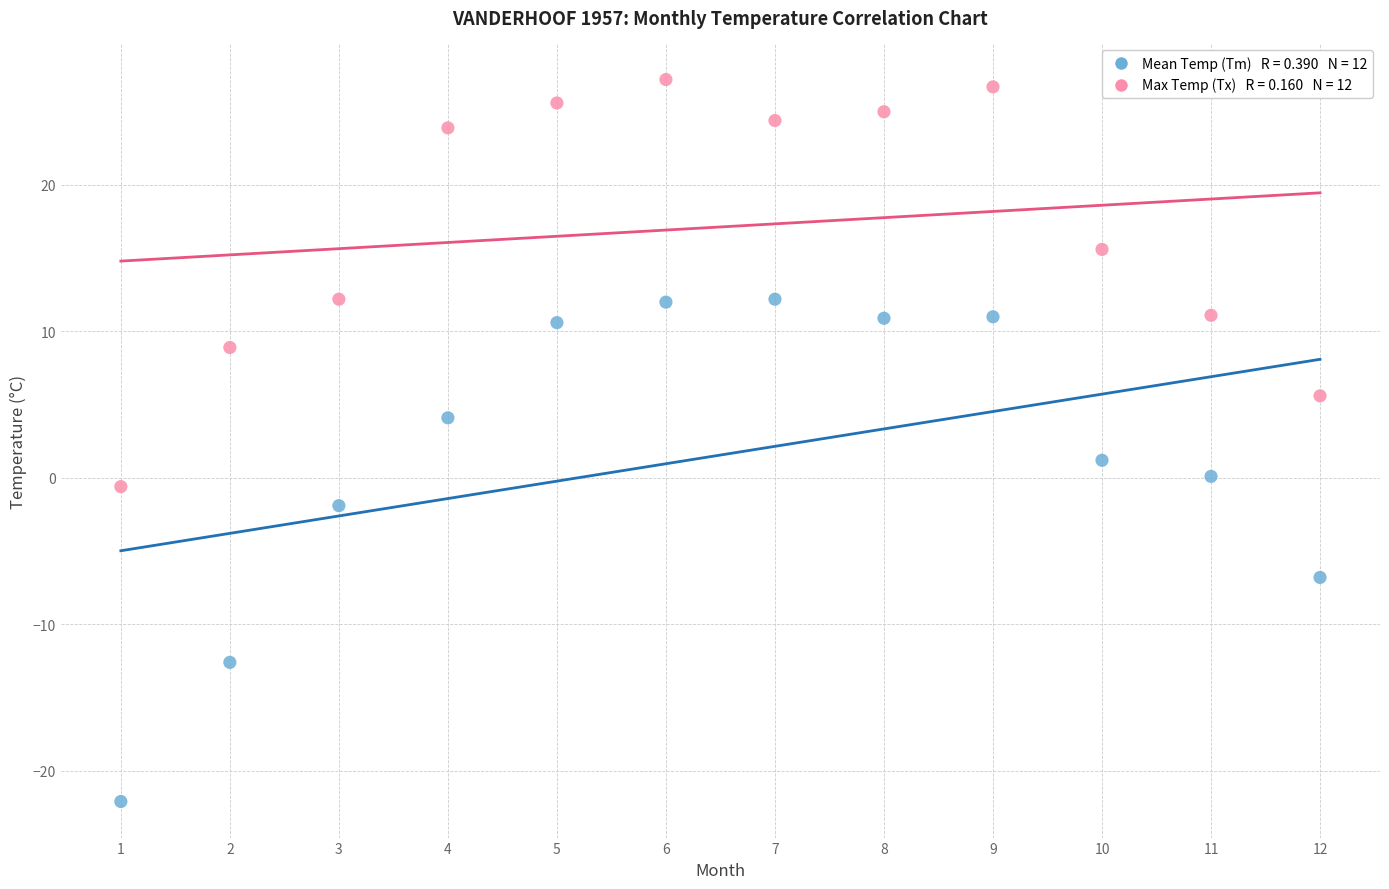

Across all data points, what is the range of Y values (max minus min)?

49.3